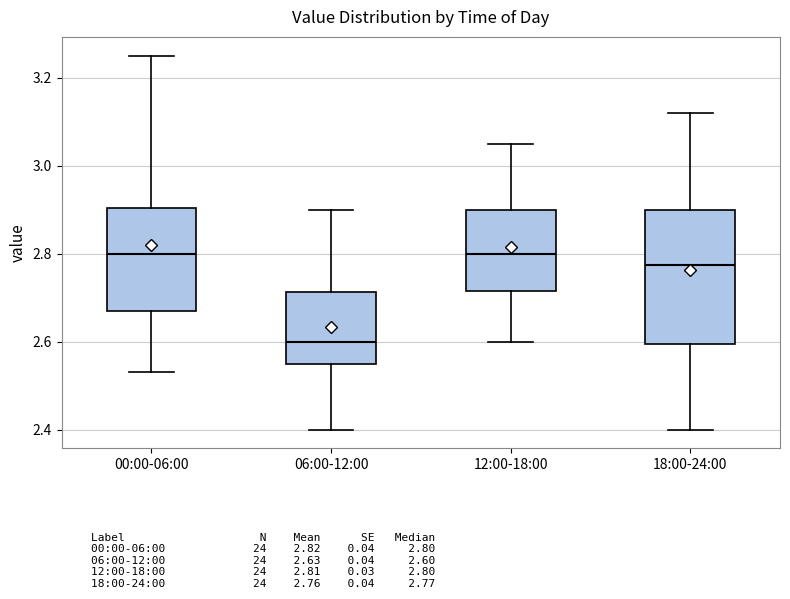

Comparing the boxes themselves (not the whiskers), which one is the tallest?

18:00-24:00